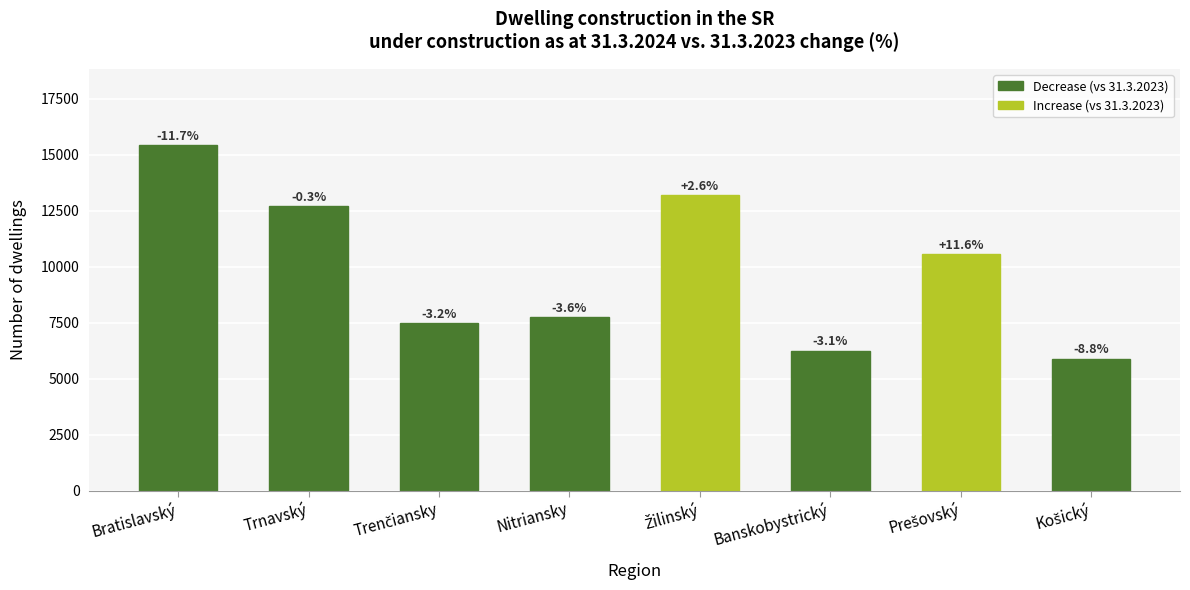

At which category does the chart reach its peak across all series?

Bratislavský